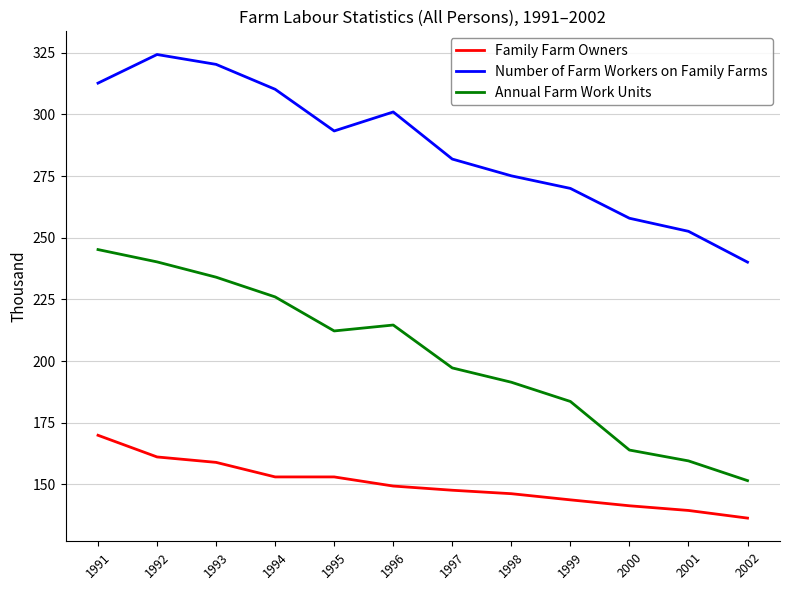

Is the value of Number of Farm Workers on Family Farms at 1996 greater than the value of Annual Farm Work Units at 2001?

Yes